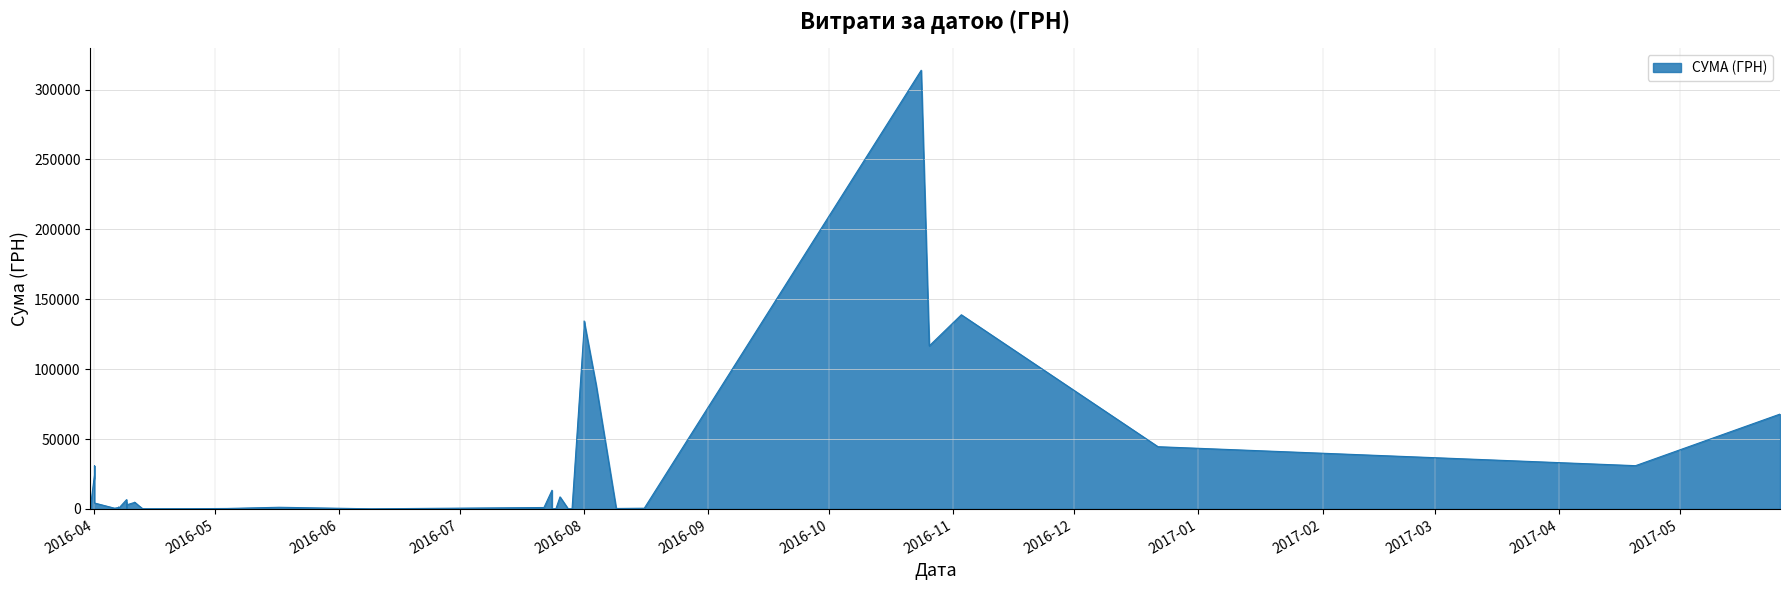

How many data points are above 2450?

20